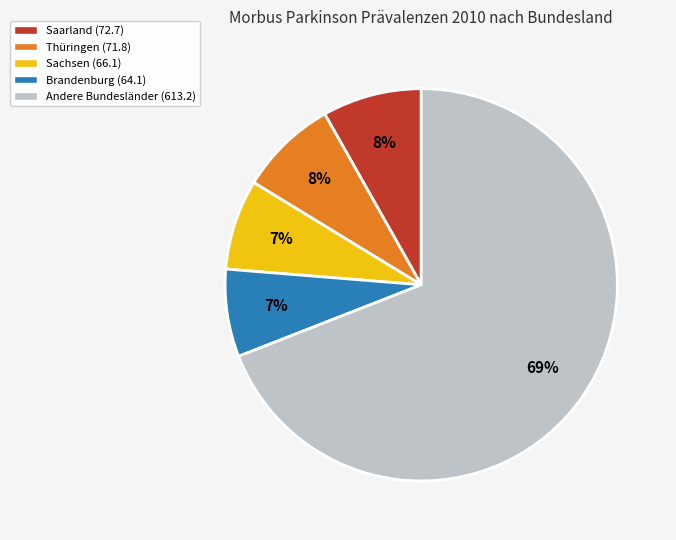

Is the sum of Thüringen (71.8) and Sachsen (66.1) greater than half?

No